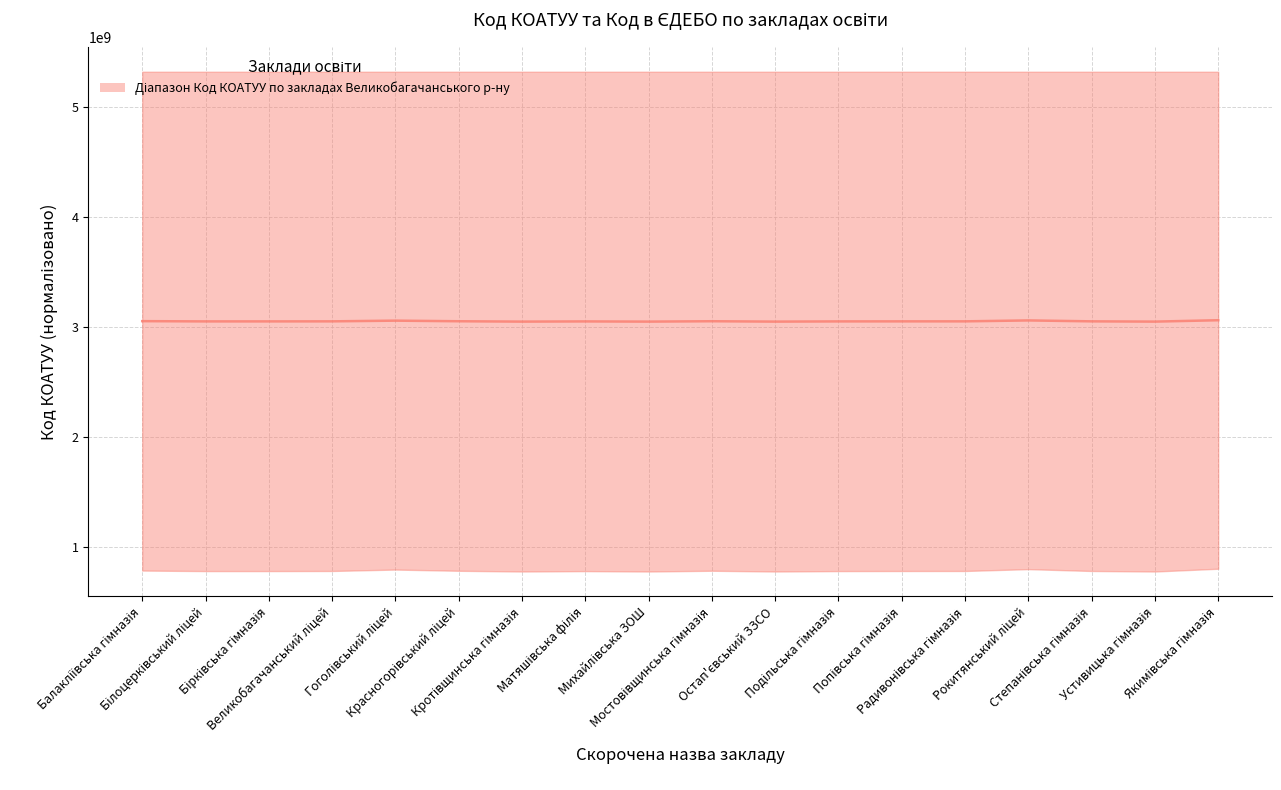

How many values exceed 3048975182?

9